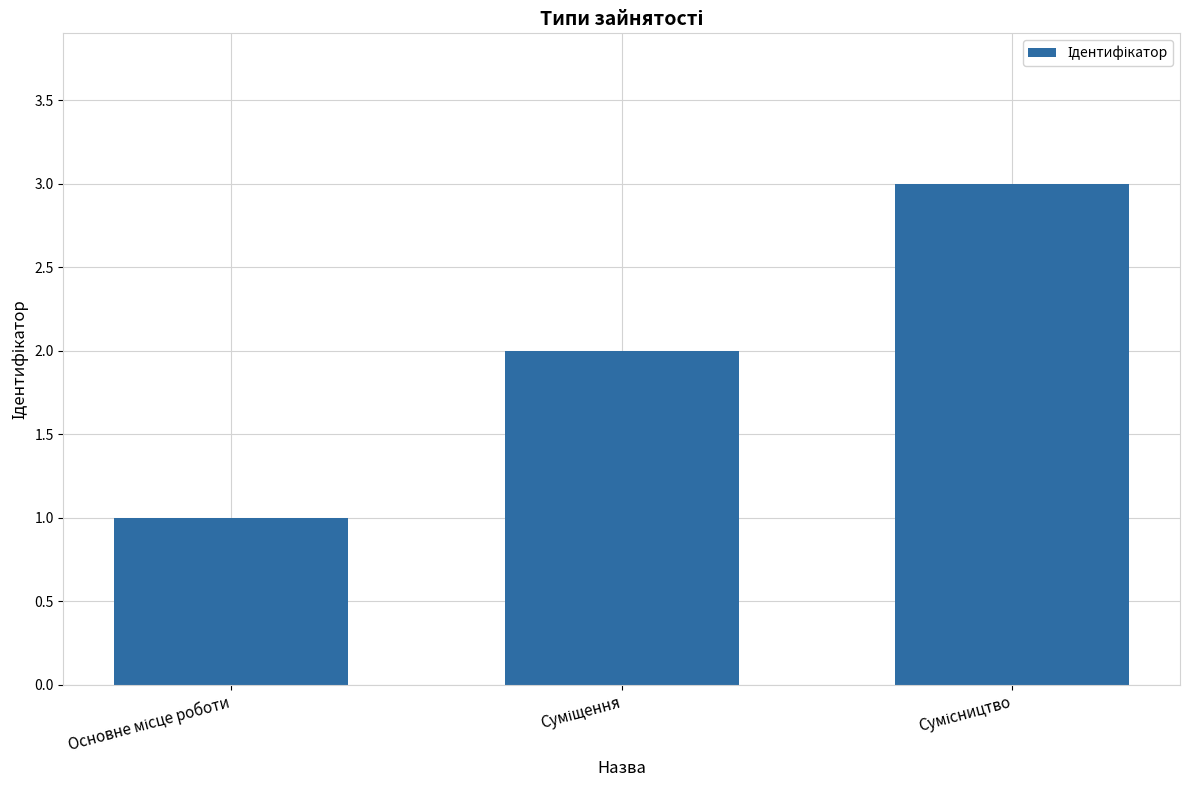

What is the sum of all values?

6